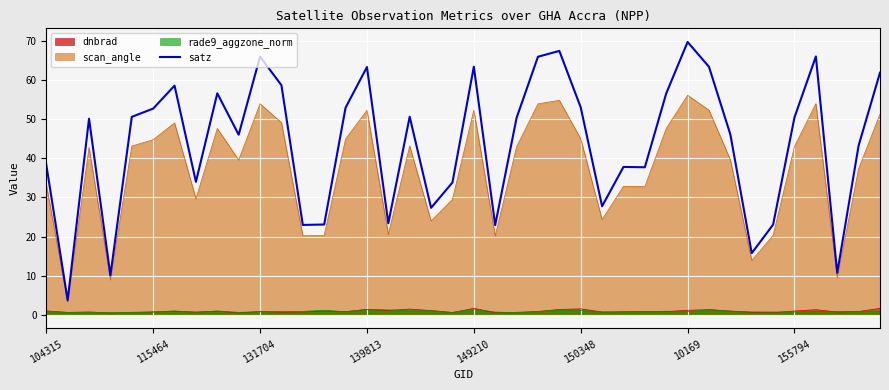

What is the maximum value shown in the chart?

69.7